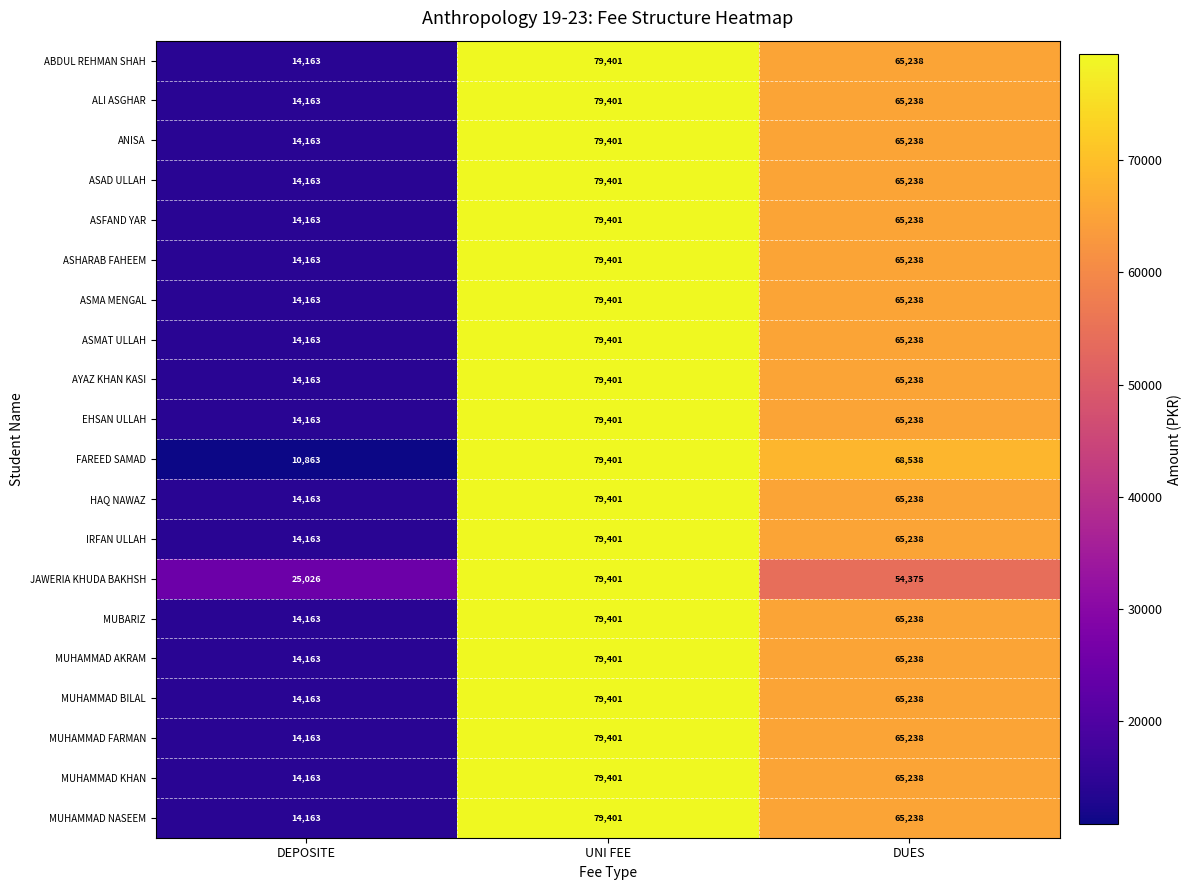

The value of FAREED SAMAD at UNI FEE is 114560. True or false?

False